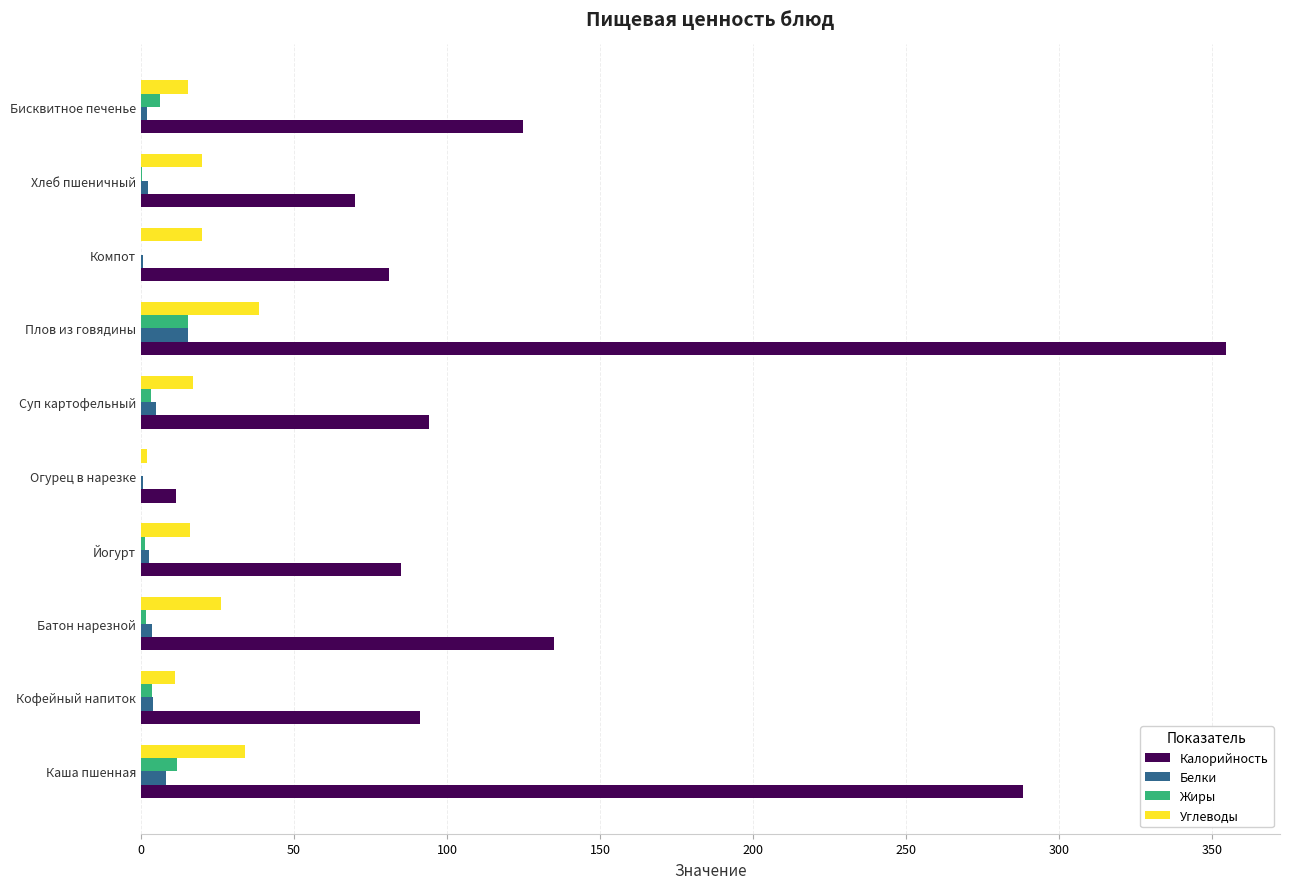

At which label is Калорийность closest to 182?

Батон нарезной